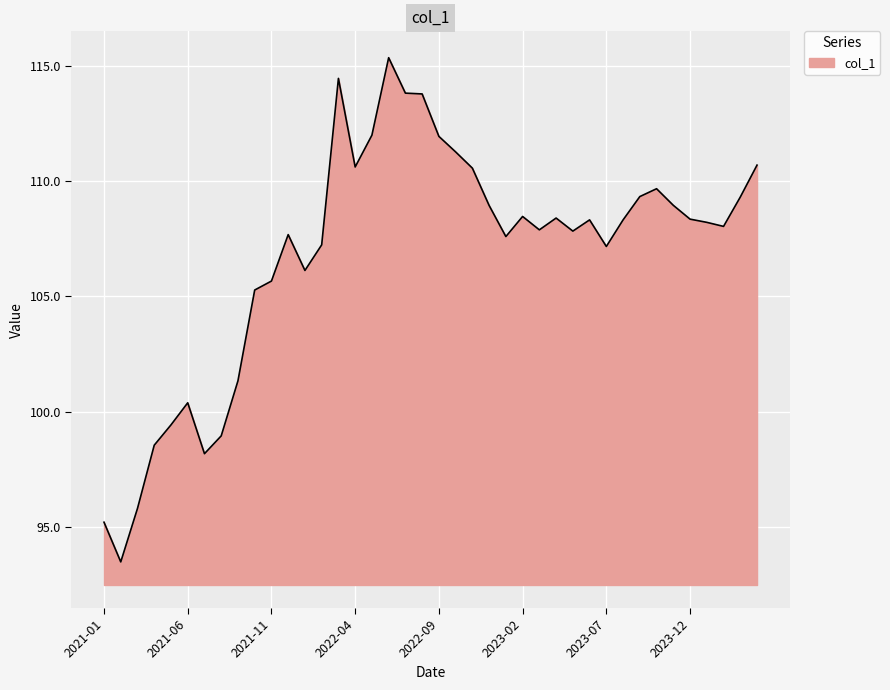

What is the average value?

106.8